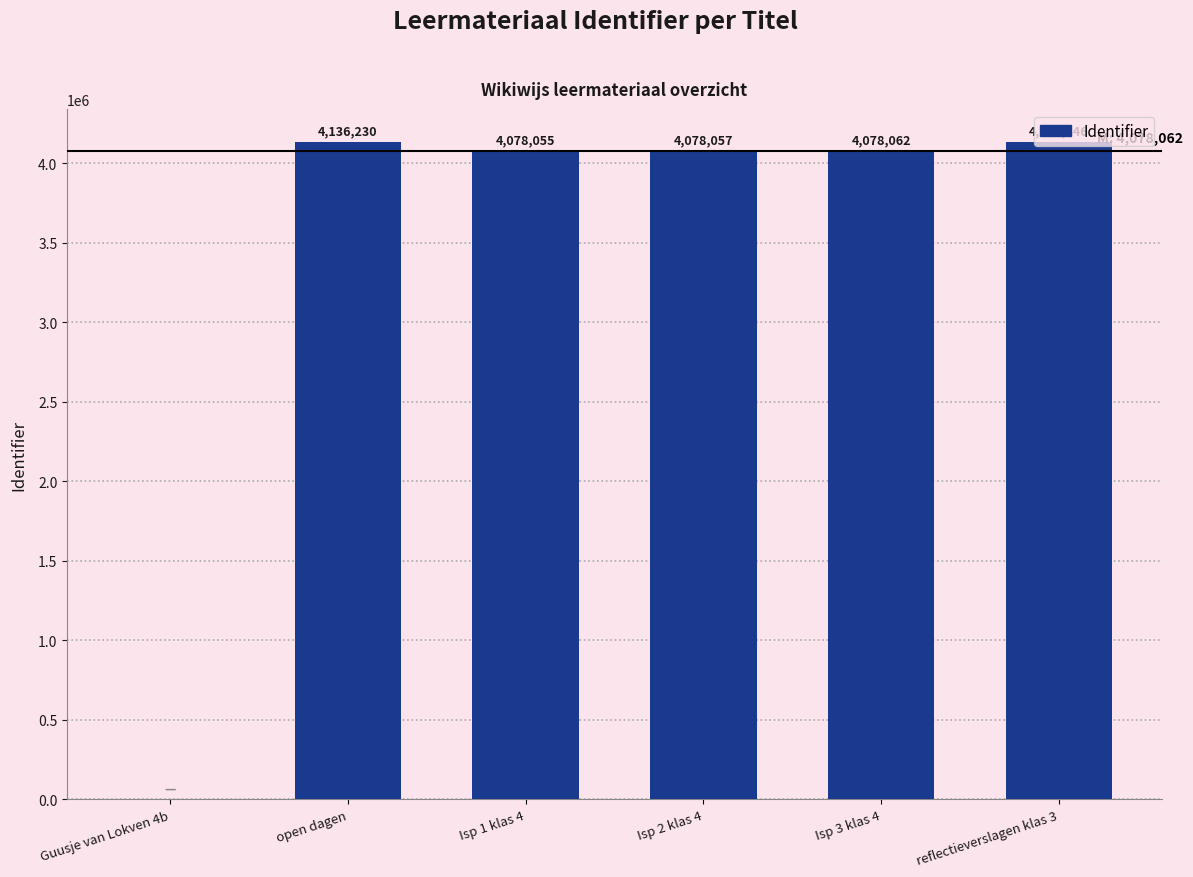

Reading left to right, transcribe all the data shown in this chart.

Guusje van Lokven 4b=0	open dagen=4136230	Isp 1 klas 4=4078055	Isp 2 klas 4=4078057	Isp 3 klas 4=4078062	reflectieverslagen klas 3=4136146